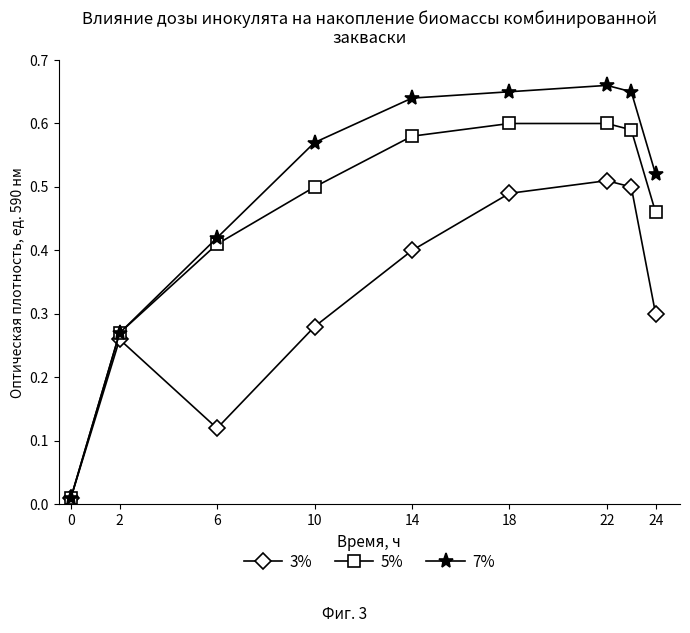

How many lines are shown in the chart?

3